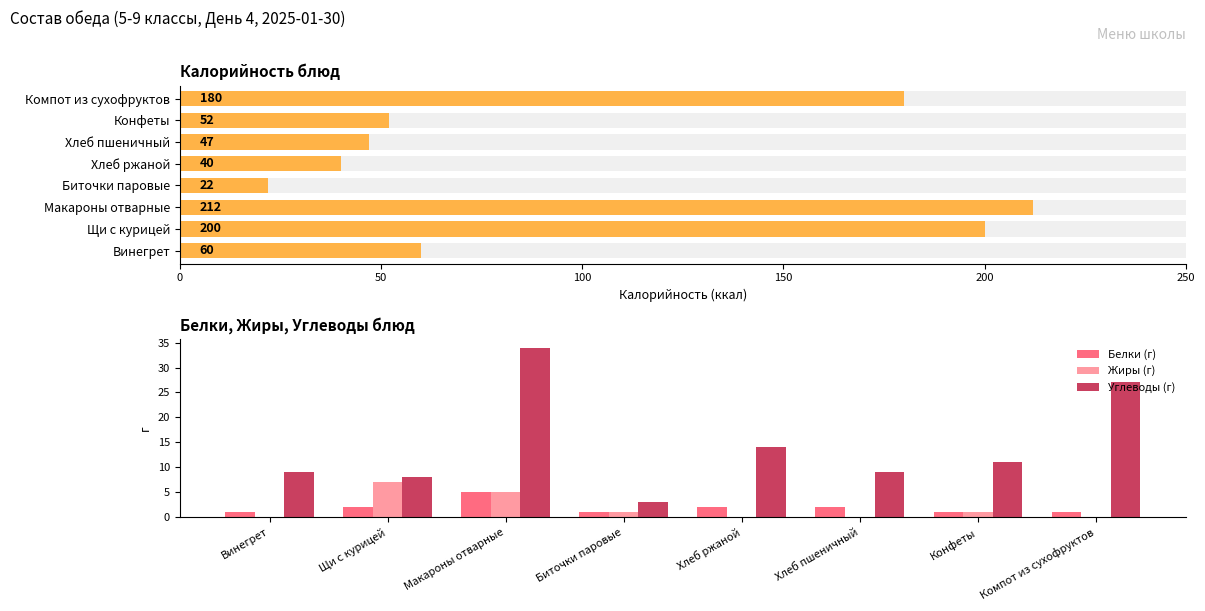

The value of Жиры (г) at Компот из сухофруктов is -3. True or false?

False